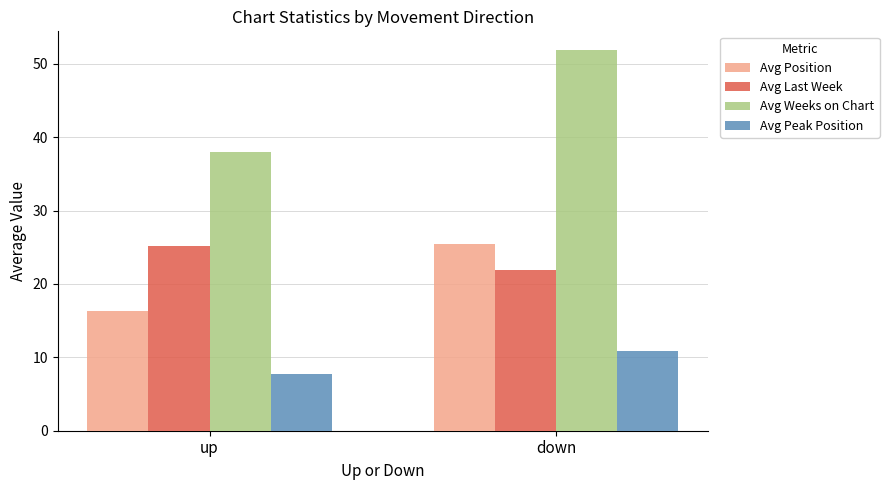

The Avg Position series shows 17.5 at down. True or false?

False